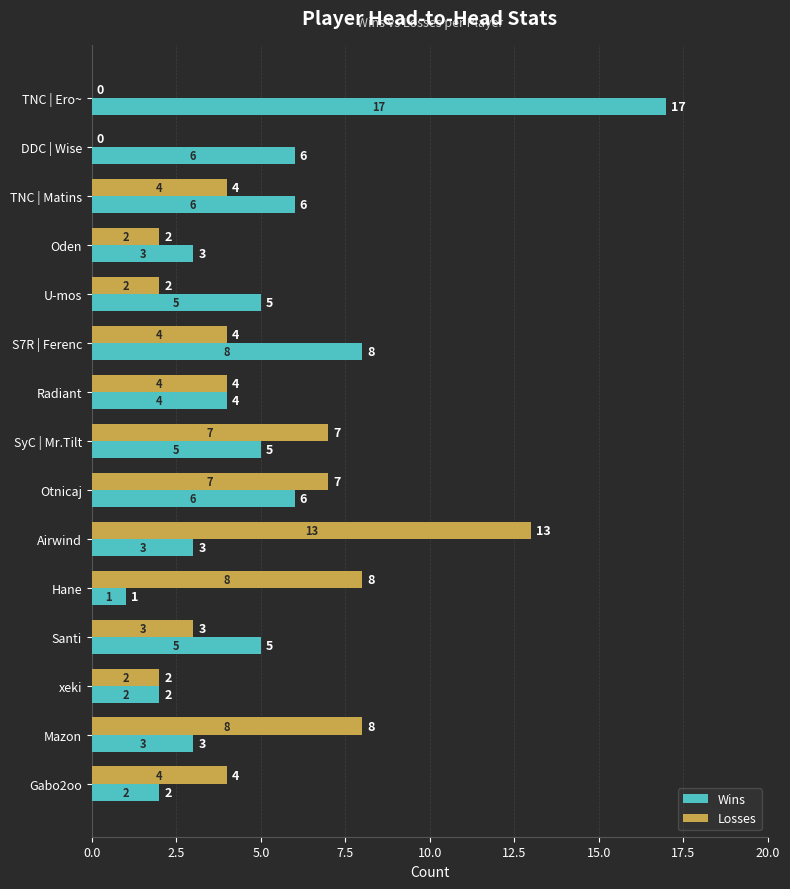

What is the sum of all Wins values?

76